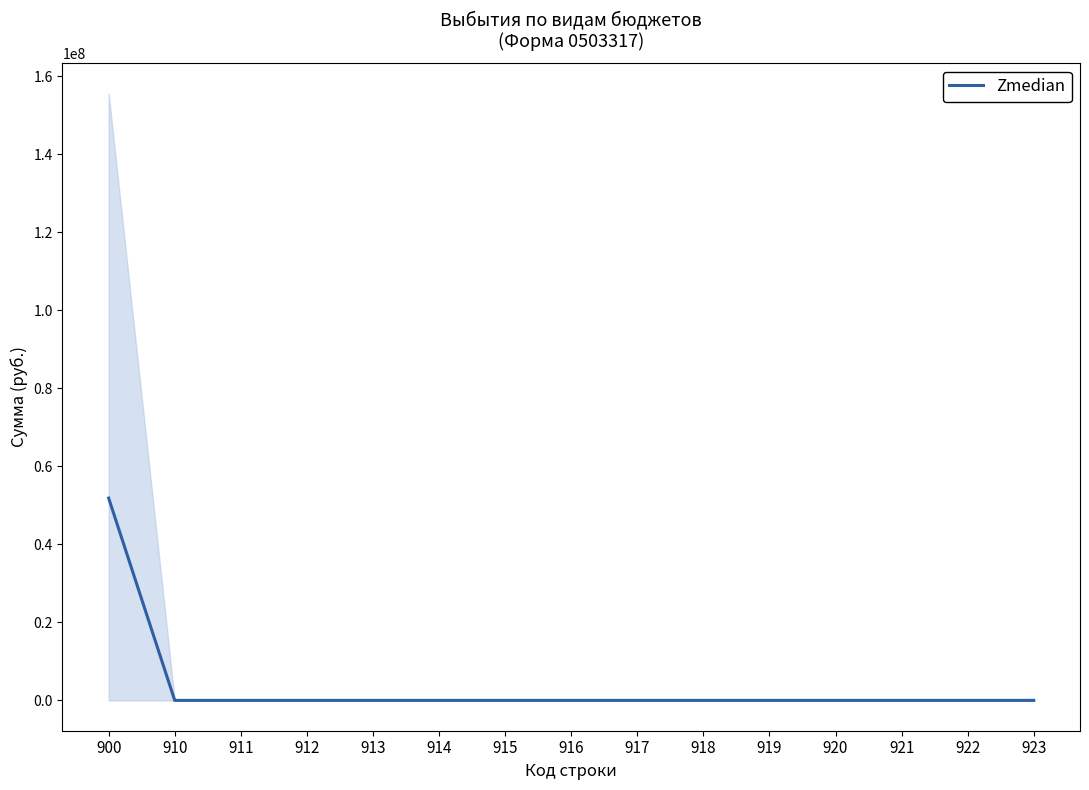

What is the average value?

3456612.8